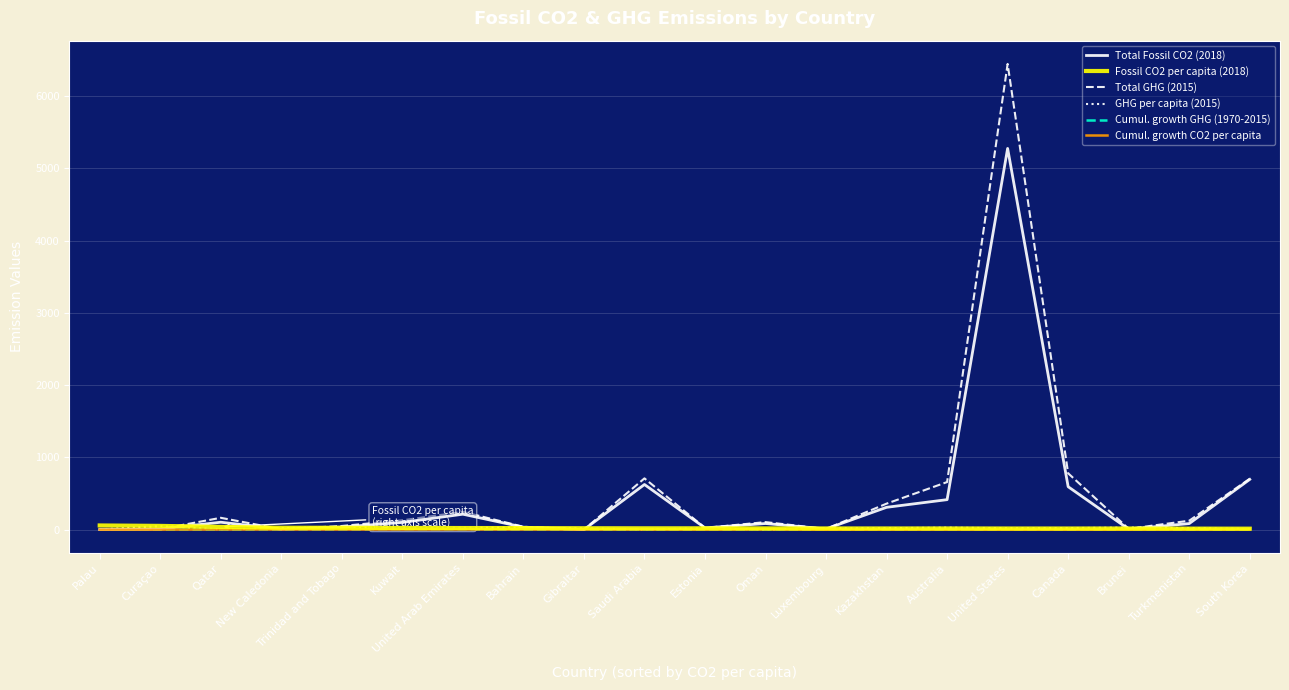

At which category is the sum across all series the highest?

United States